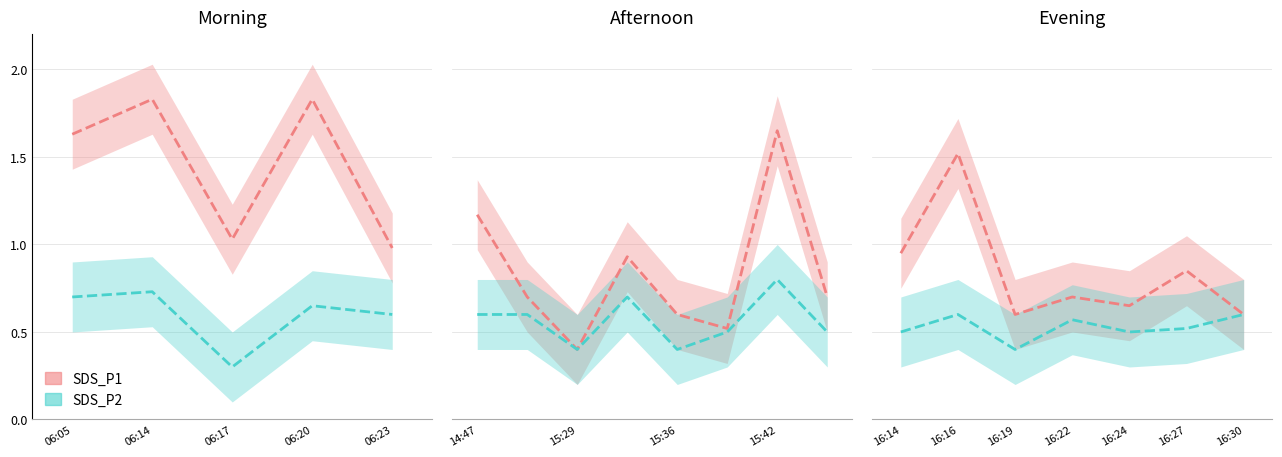

What is the approximate value of SDS_P1 at 16:30?

0.6